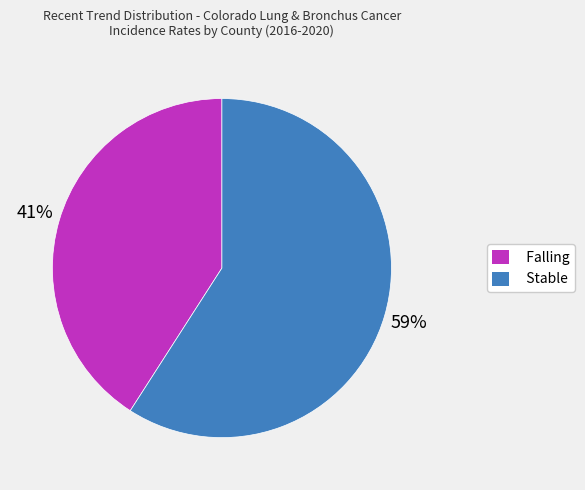

Count the number of slices in the pie.

2